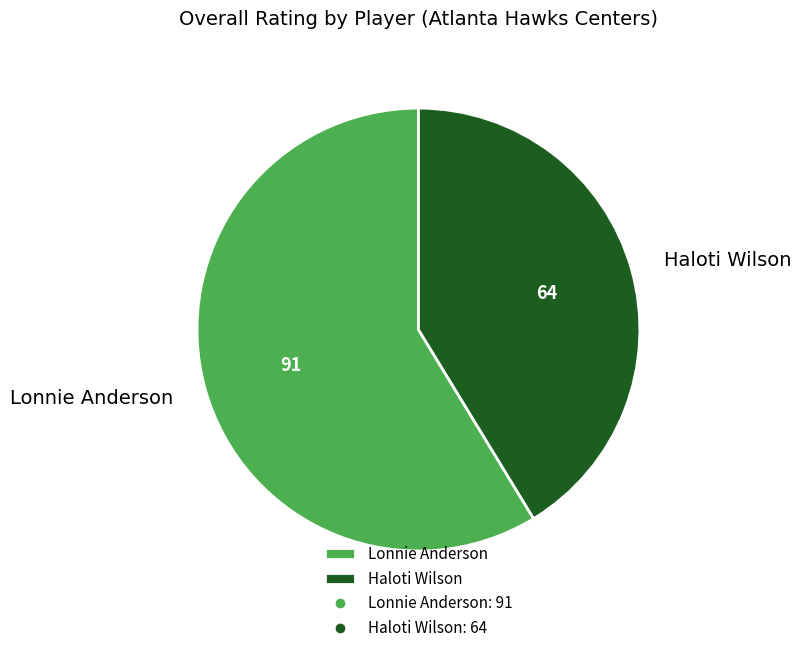

Does any single category account for the majority?

Yes